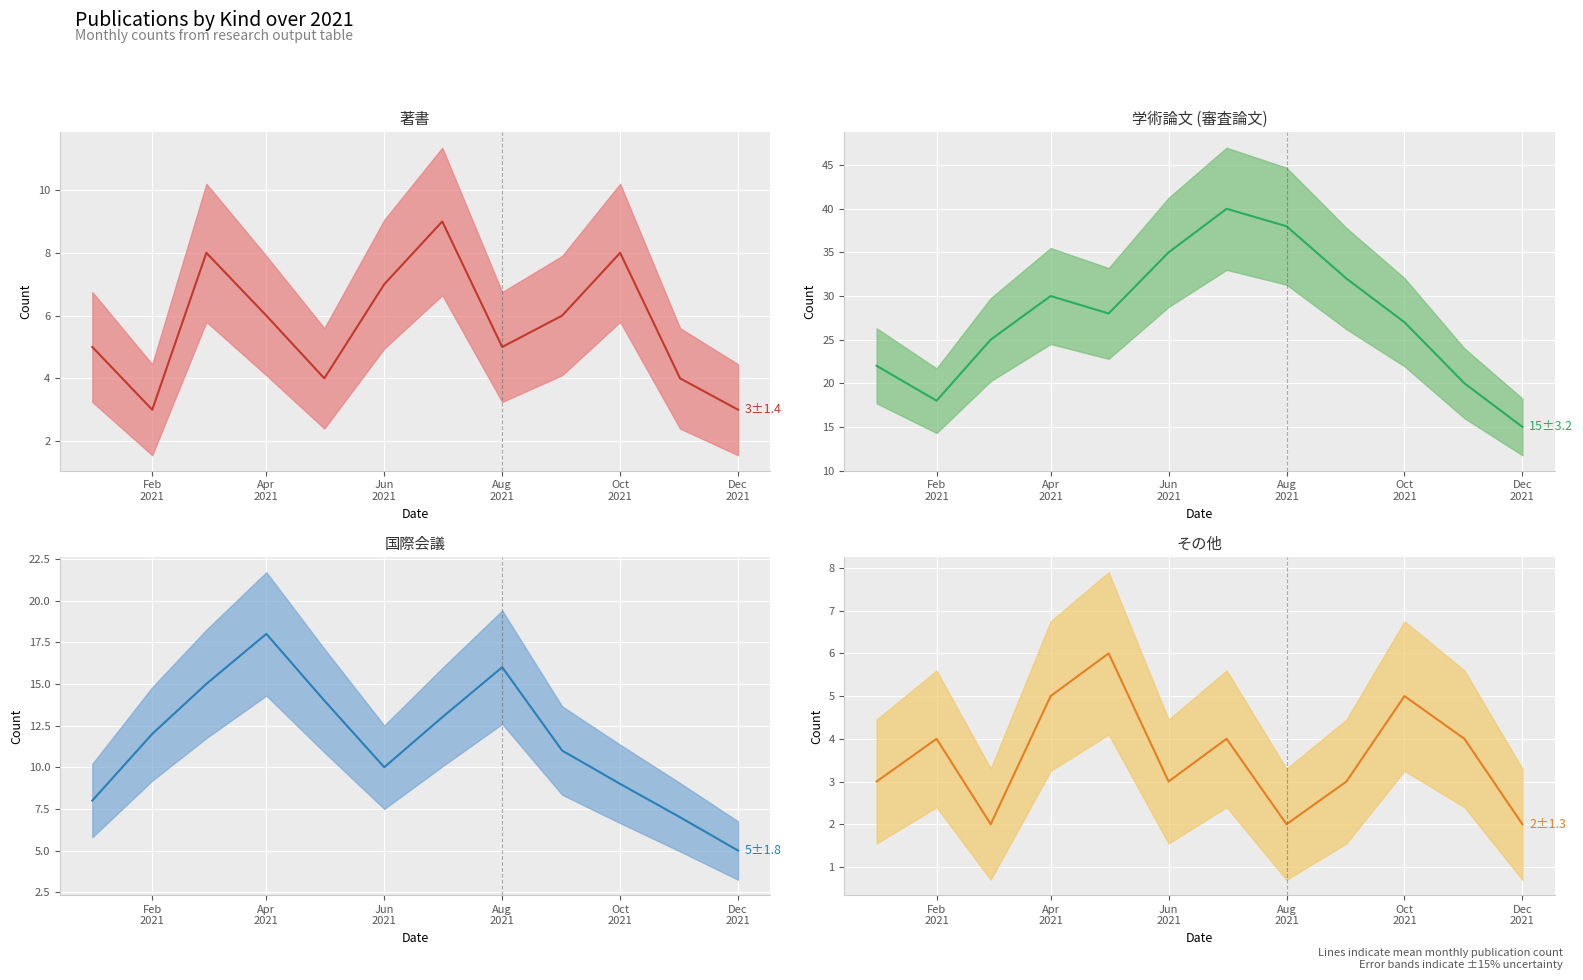

The 学術論文 (審査論文) (mean) series shows 13 at Oct
2021. True or false?

False